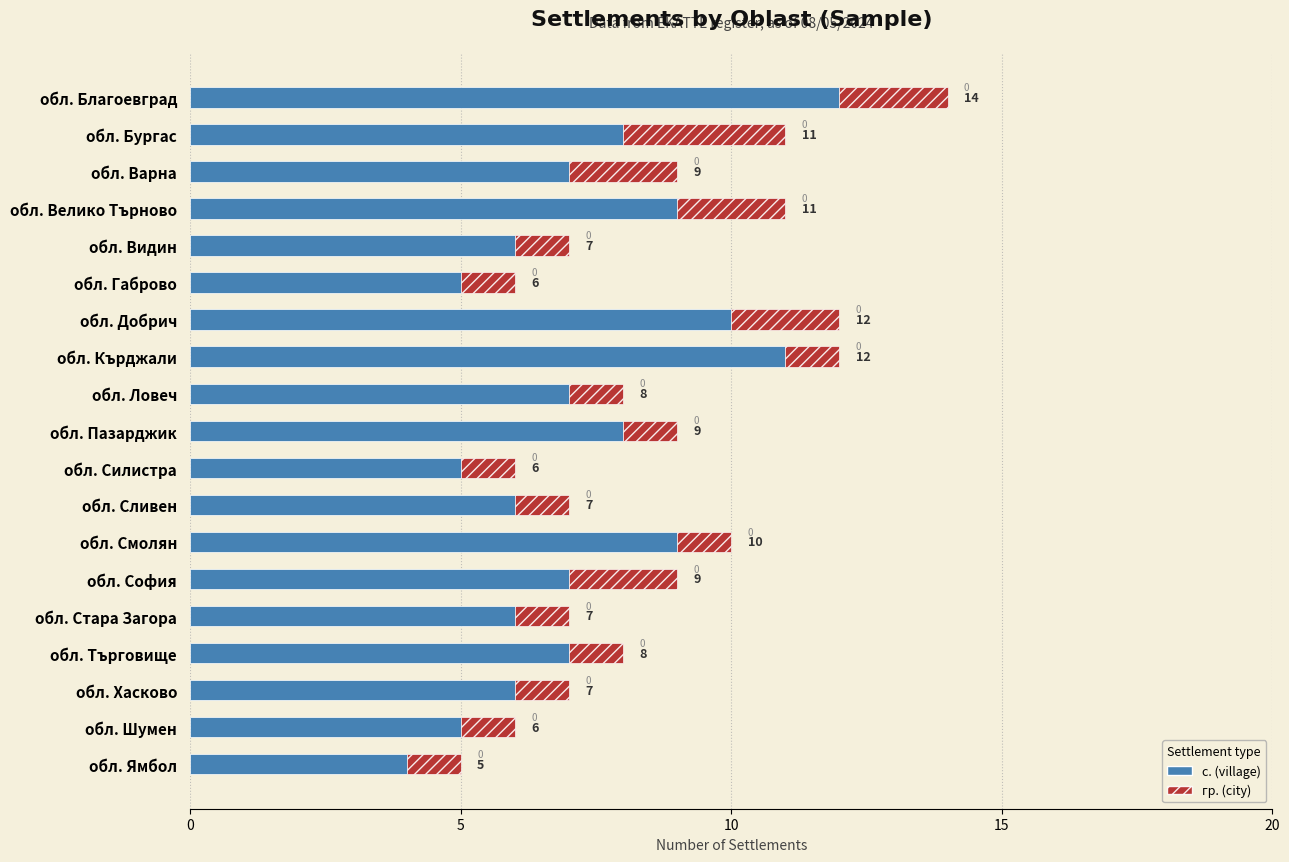

Reading left to right, transcribe all the data shown in this chart.

с. (village): 12	8	7	9	6	5	10	11	7	8	5	6	9	7	6	7	6	5	4
гр. (city): 2	3	2	2	1	1	2	1	1	1	1	1	1	2	1	1	1	1	1